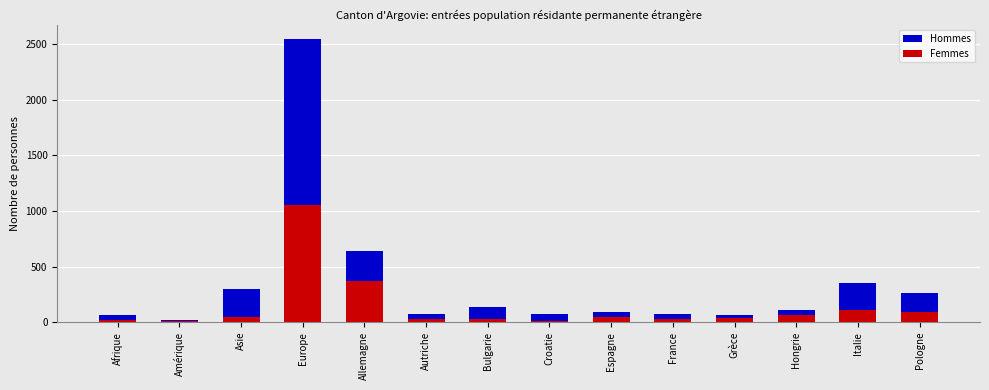

How many values in the Femmes series are below 43?

7